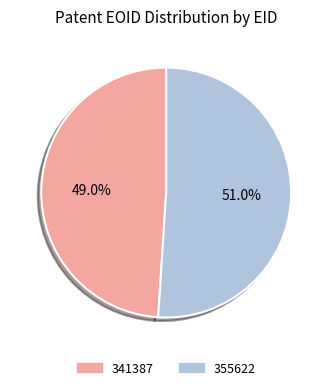

The 355622 slice represents 51% of the pie. True or false?

True